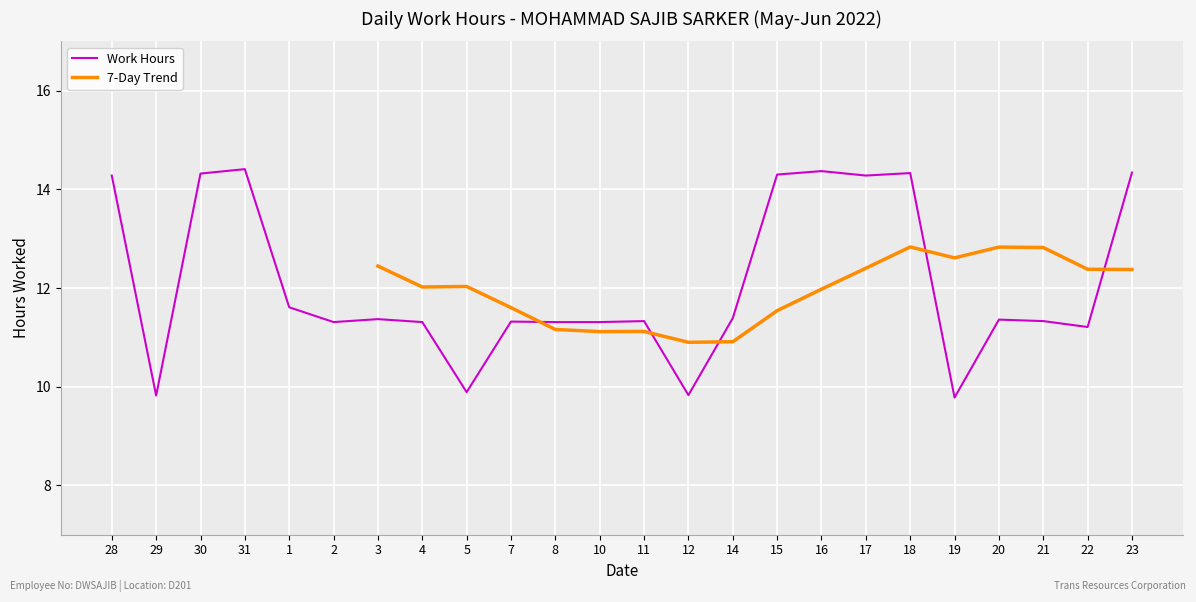

What is the difference between the values at 28 and 10?

3.0